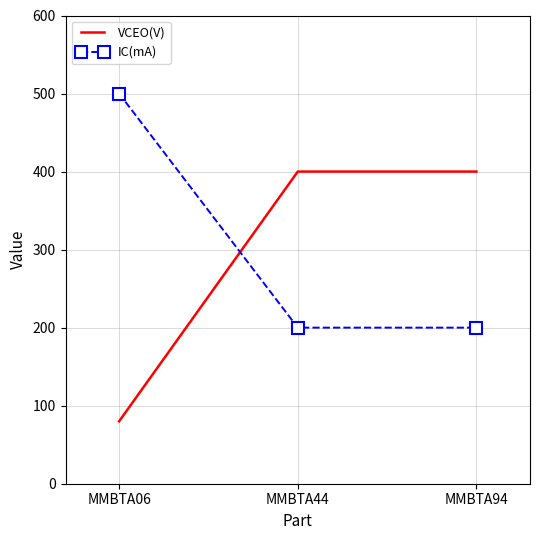

The IC(mA) series shows 200 at MMBTA44. True or false?

True